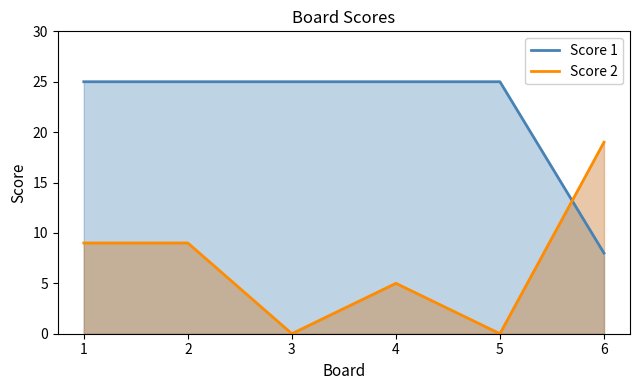

Which has a higher value, 4 or 6?

4